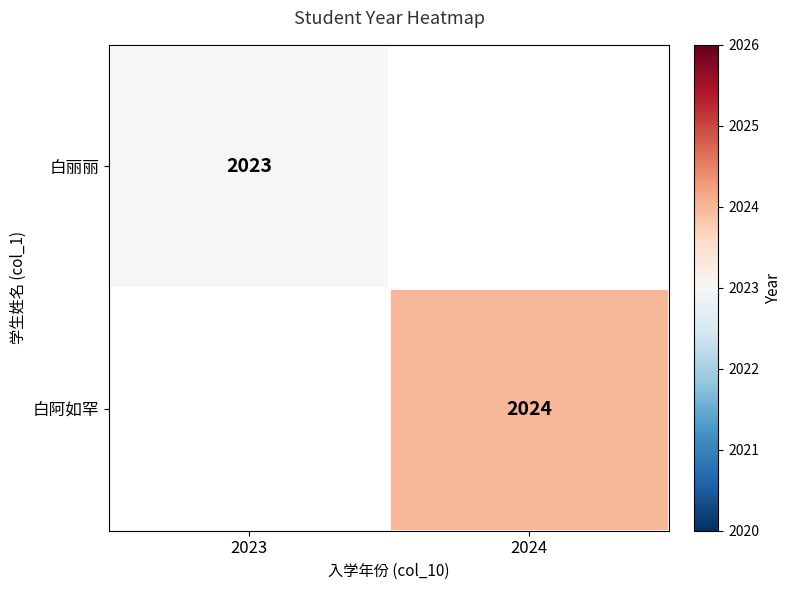

True or false: 白丽丽 has a value of 1339 at 2023.

False